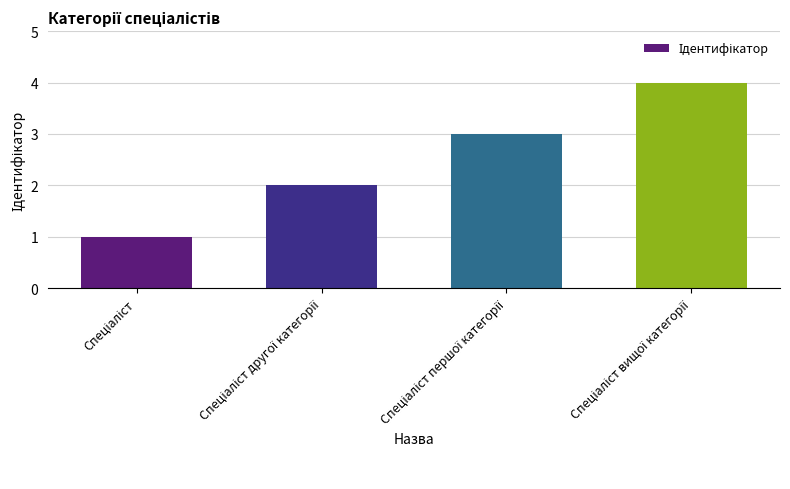

What is the sum of all values?

10